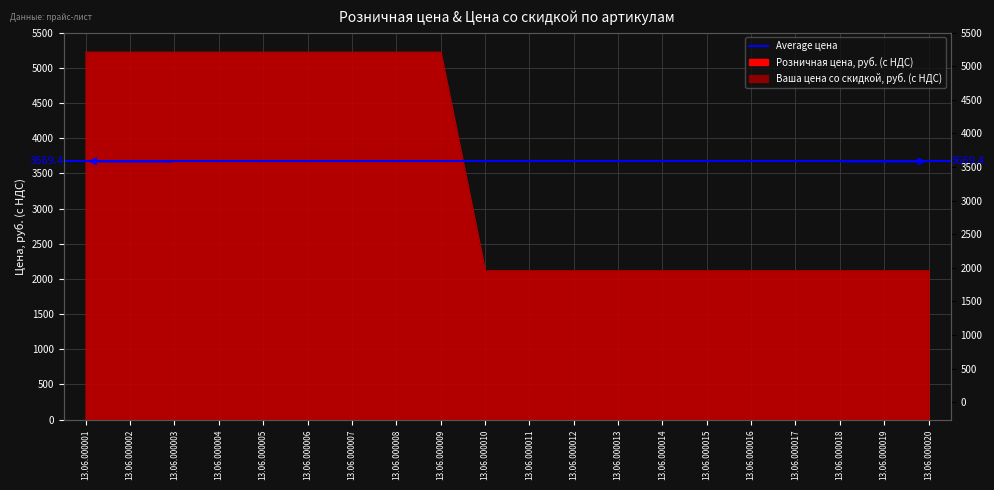

True or false: Розничная цена, руб. (с НДС) and Ваша цена со скидкой, руб. (с НДС) cross at least once.

False